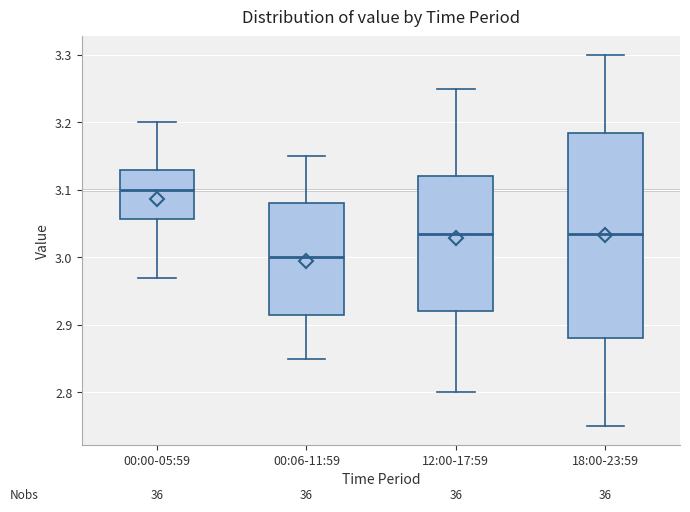

Which box is the tallest, from its lower edge to its upper edge?

18:00-23:59